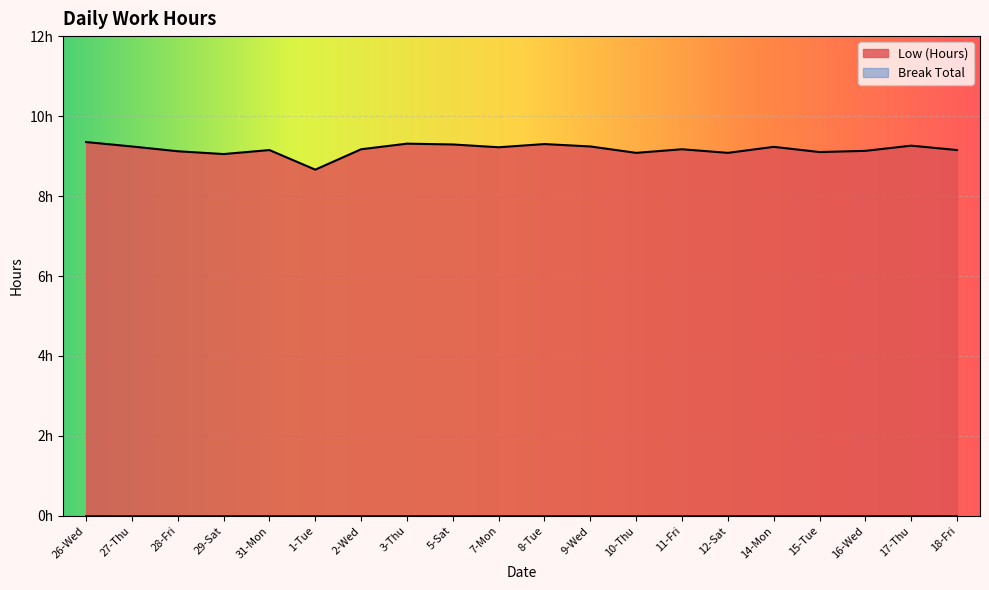

What is the ratio of the value at 31-Mon to the value at 27-Thu?

1.0